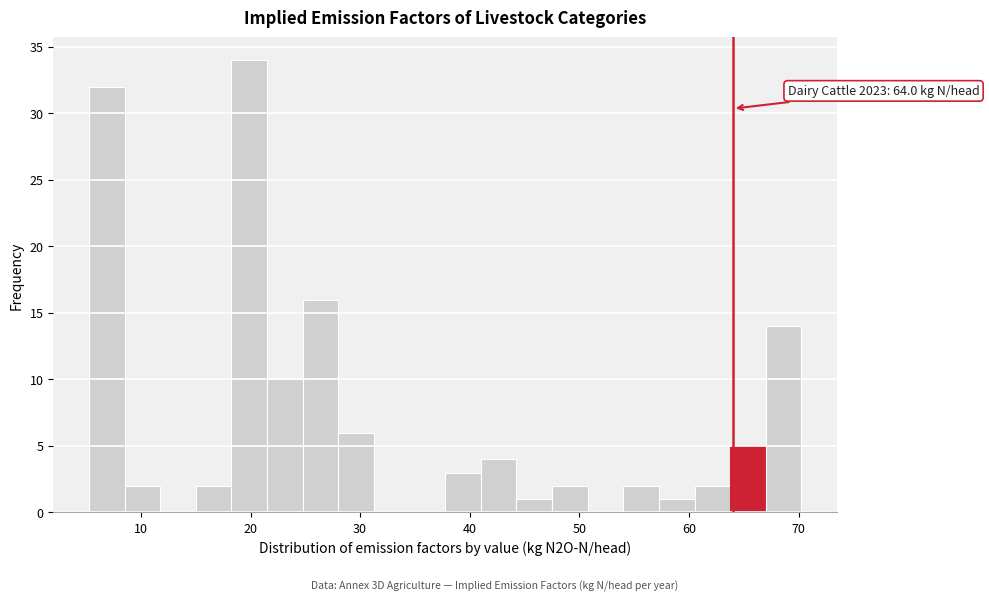

Read against the x-axis, roughly where is the centre of the tallest bar?

20